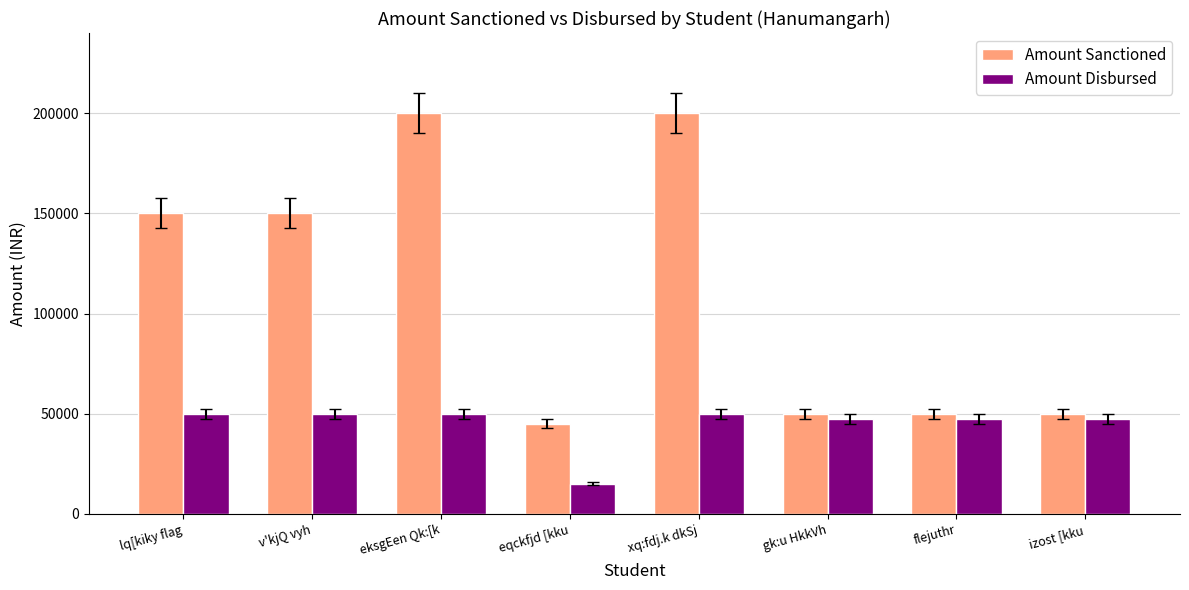

What is the label of the 6th bar from the left?

gk:u HkkVh